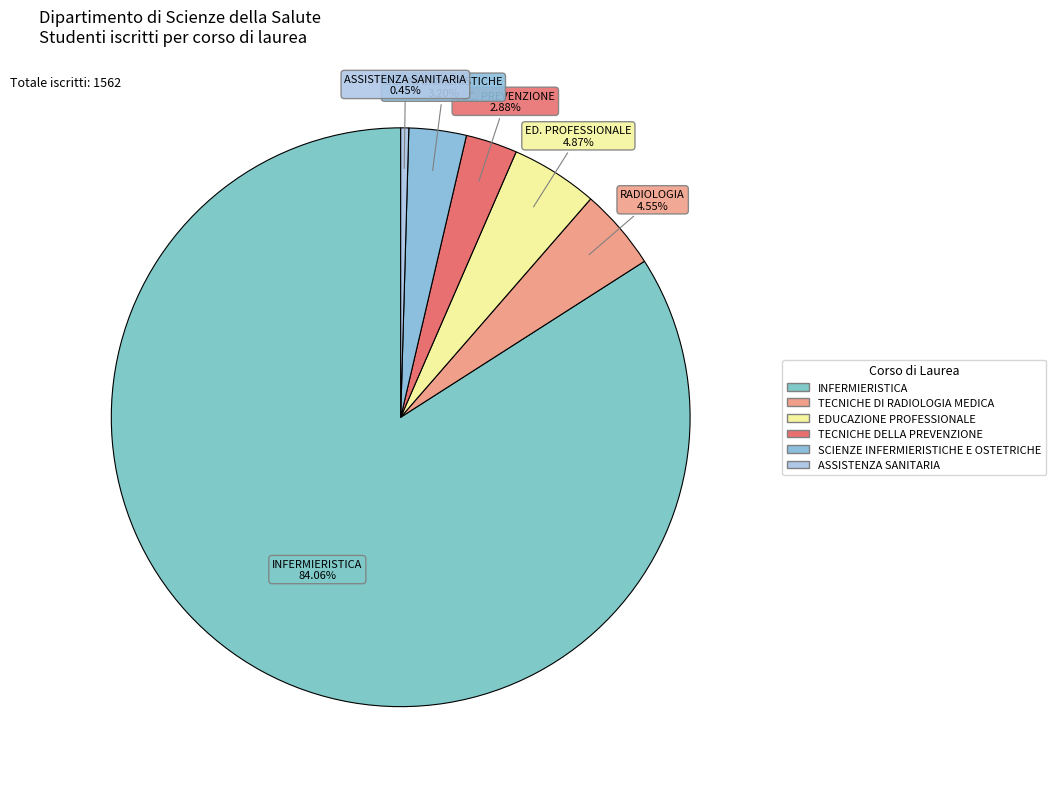

How many segments does this pie chart have?

6